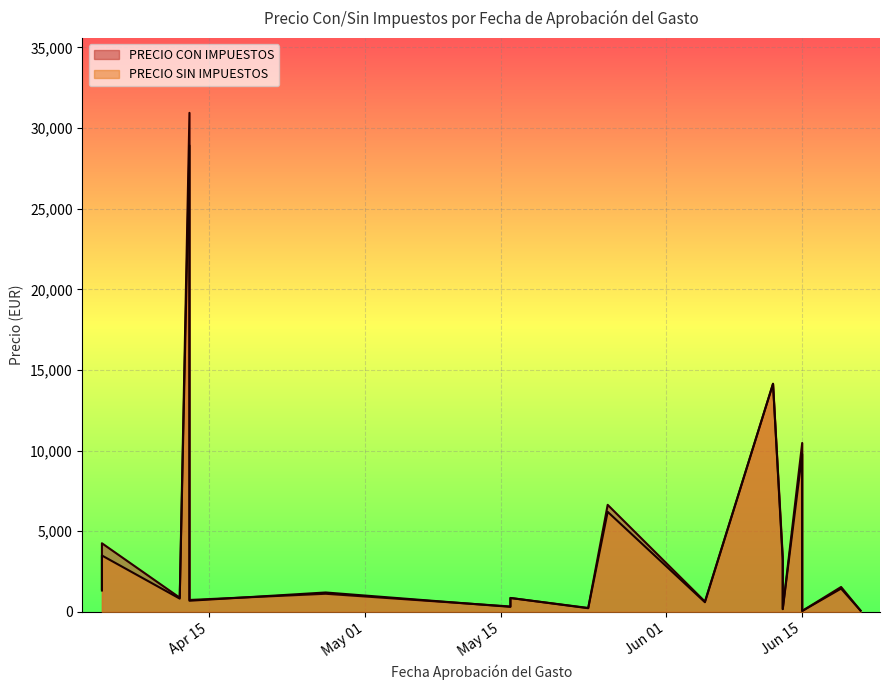

What is the difference between the second highest and second lowest values in the PRECIO SIN IMPUESTOS series?

14065.0